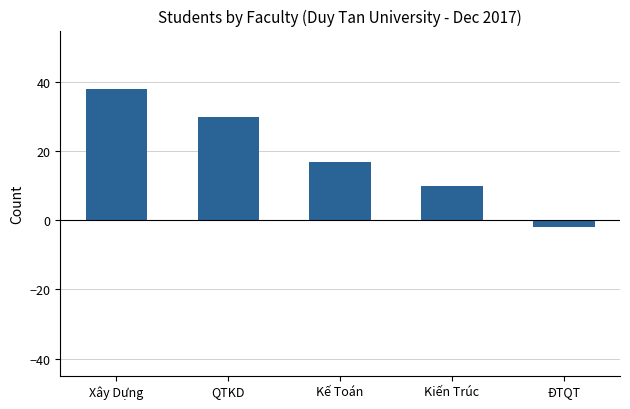

The chart shows a value of 17 at Kế Toán. True or false?

True